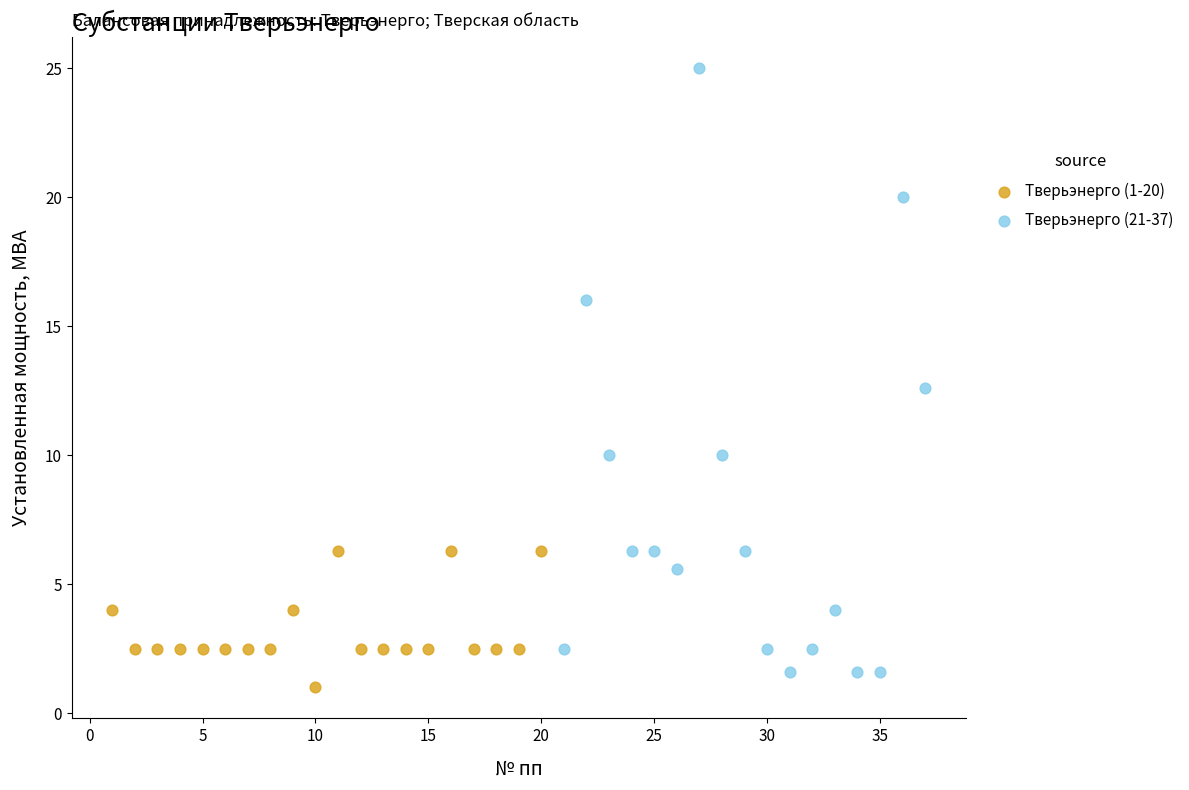

Which series reaches the maximum Y coordinate?

Тверьэнерго (21-37)